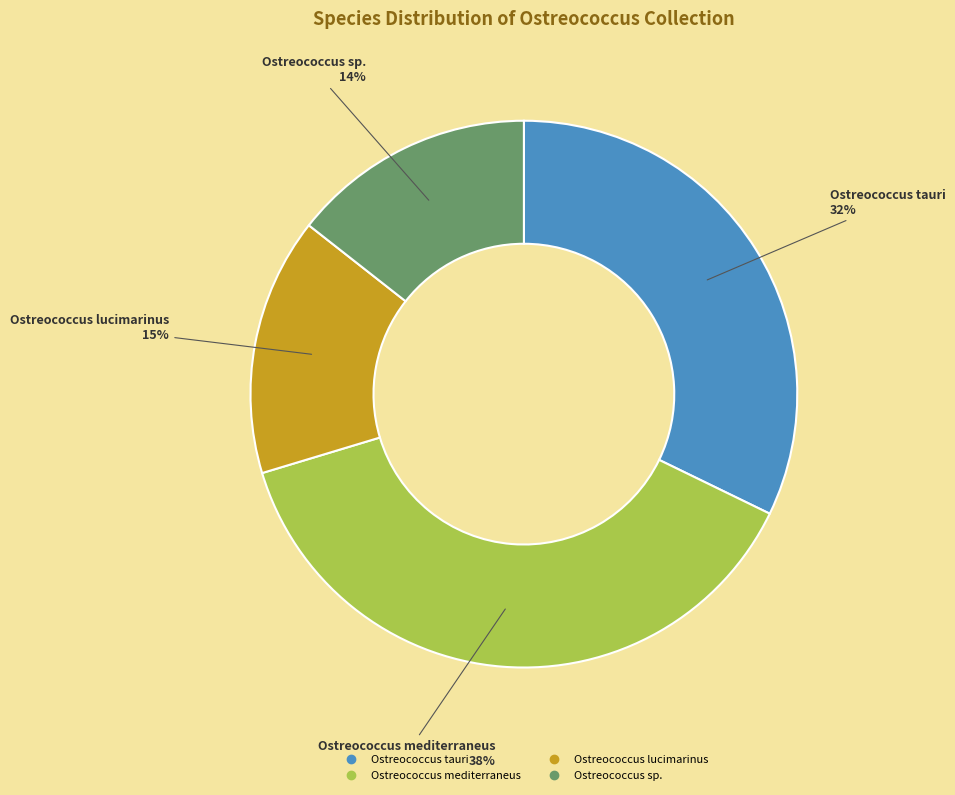

Is it true that Ostreococcus tauri is 4% of the pie?

False